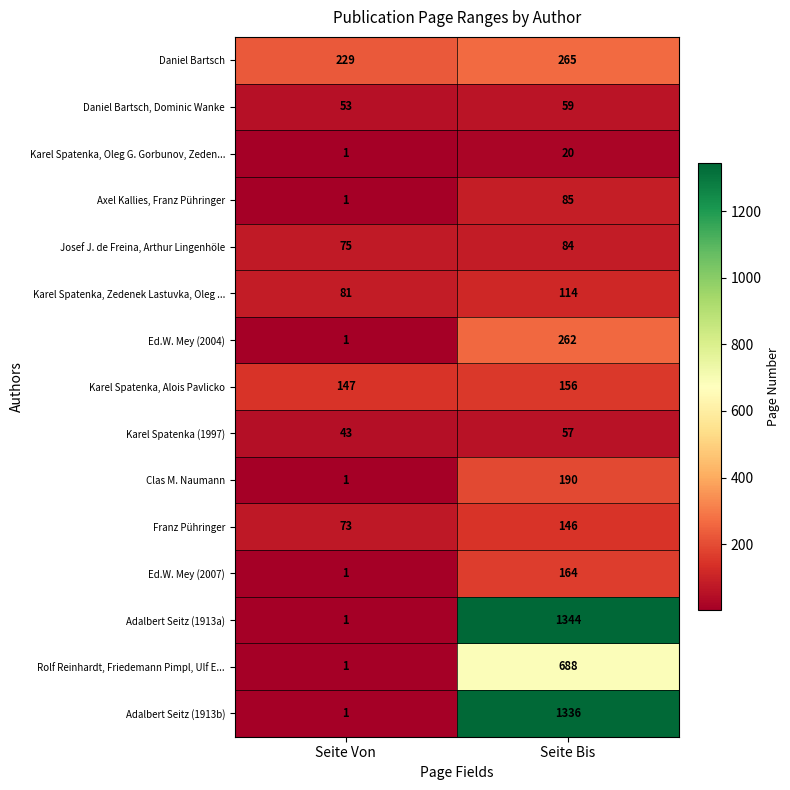

What is the average value of the Daniel Bartsch, Dominic Wanke series?

56